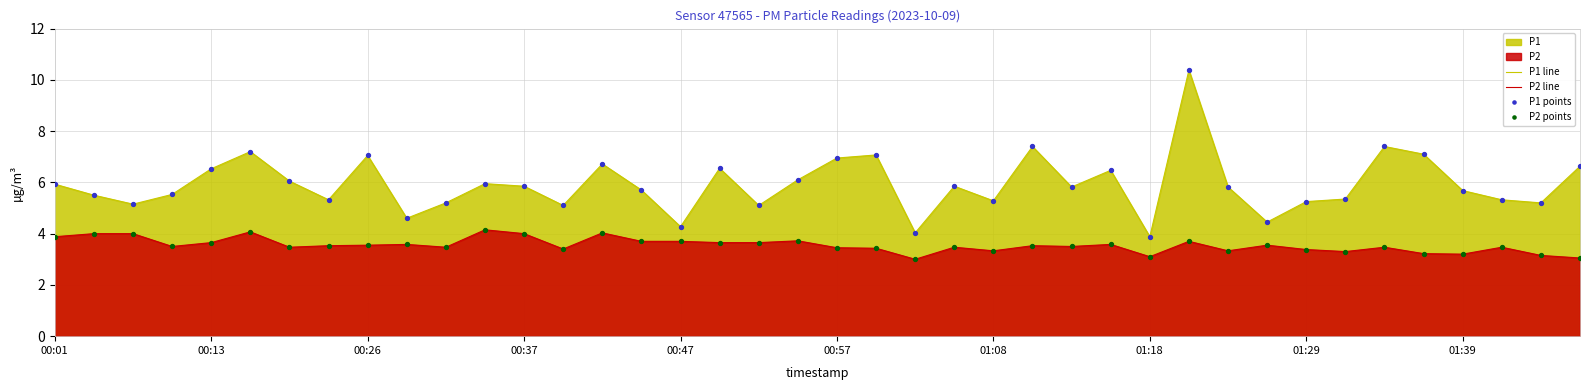

Which series has the largest total across all categories?

P1 line